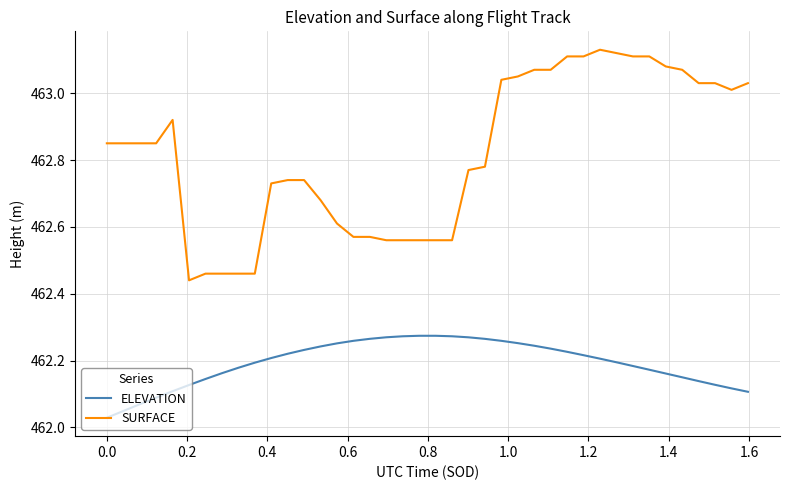

True or false: SURFACE and ELEVATION intersect in this chart.

False